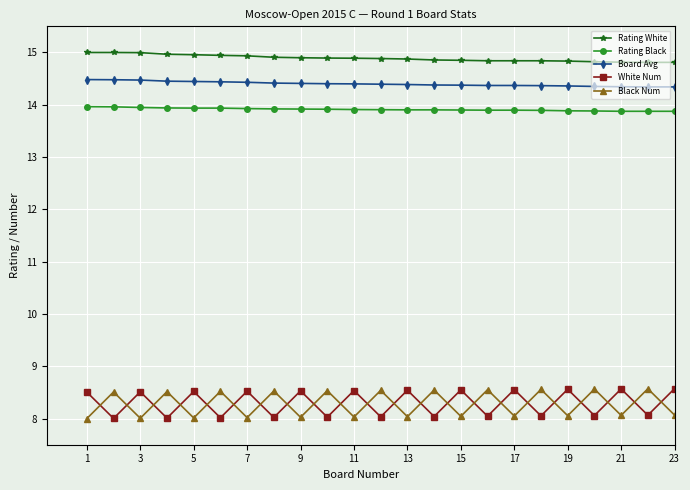

At how many categories does at least one series exceed 11?

23